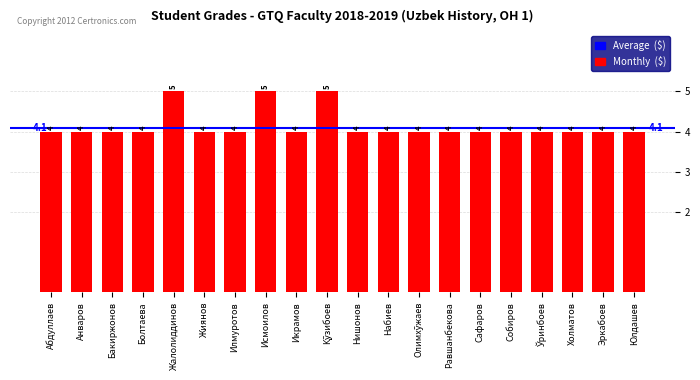

Reading right to left, list all the values displayed in this chart.

4	4	4	4	4	4	4	4	4	4	5	4	5	4	4	5	4	4	4	4